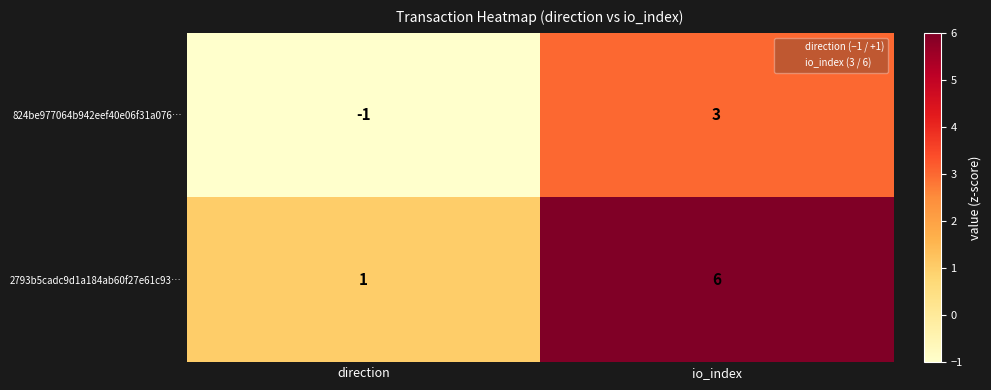

The 824be977064b942eef40e06f31a076… series shows 1 at io_index. True or false?

False